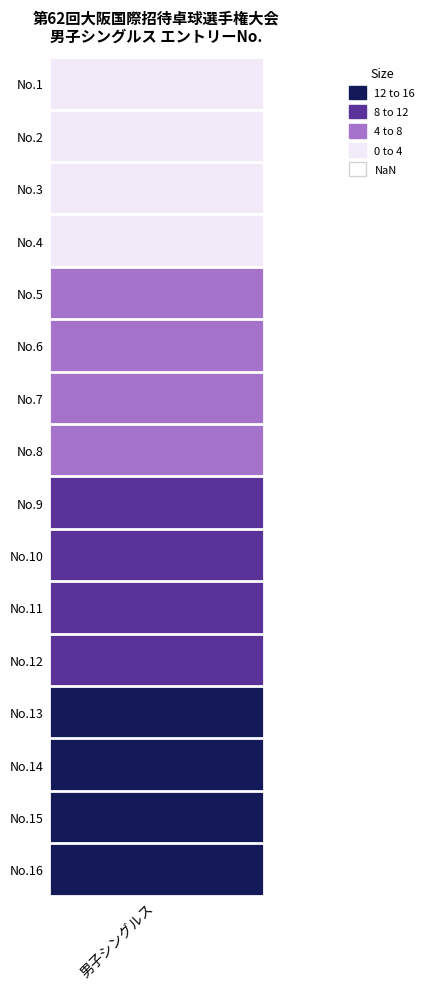

Rank the categories by value from highest to lowest.

15, 14, 13, 12, 11, 10, 9, 8, 7, 6, 5, 4, 3, 2, 1, 0